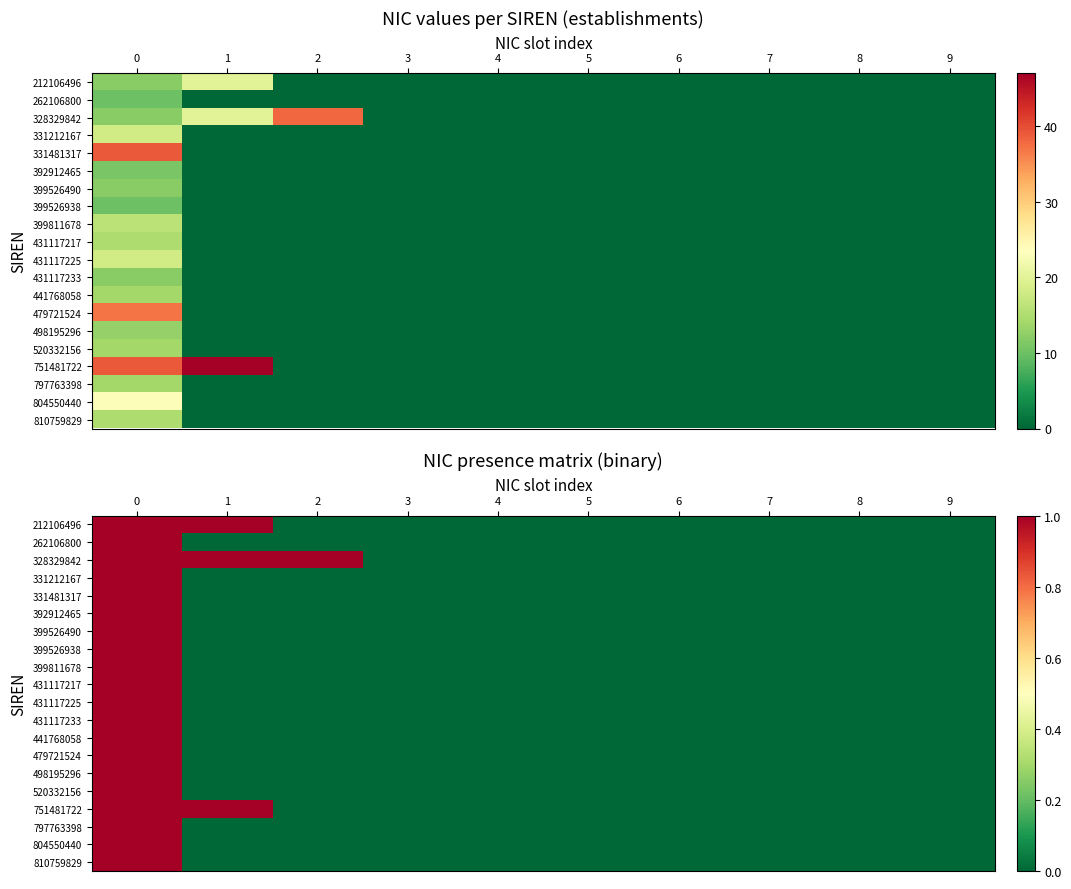

What is the sum of all 431117217 values?

1